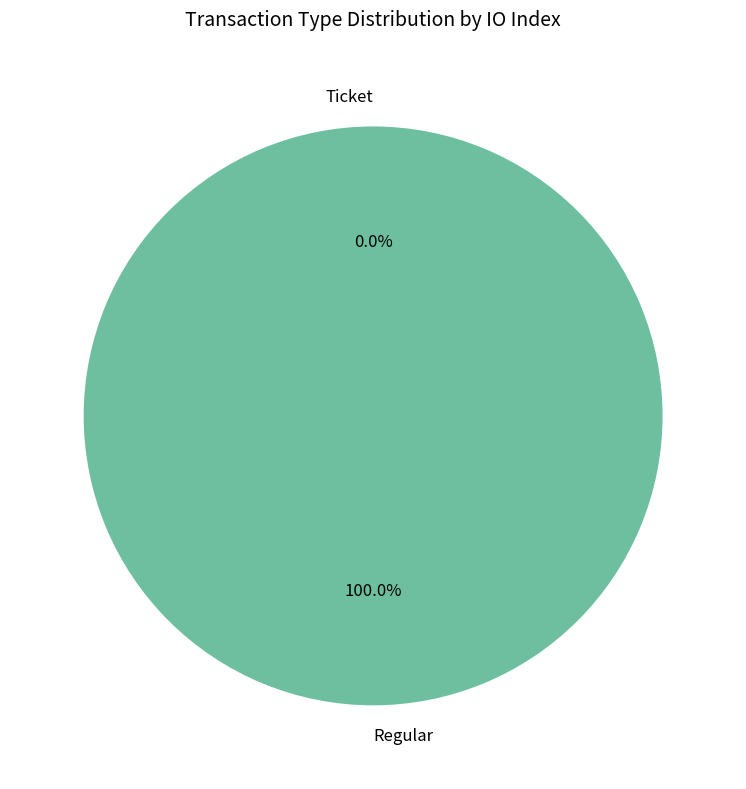

Count the number of slices in the pie.

2